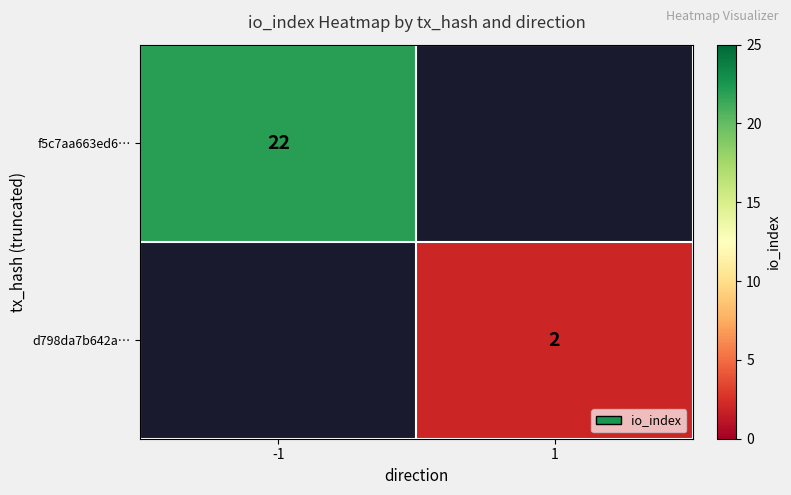

The d798da7b642a… series shows 2.8 at 1. True or false?

False